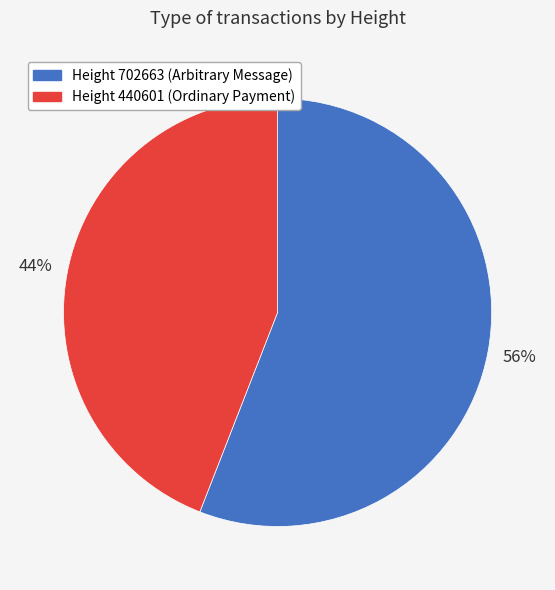

To the nearest percent, what is the average slice percentage?

50%